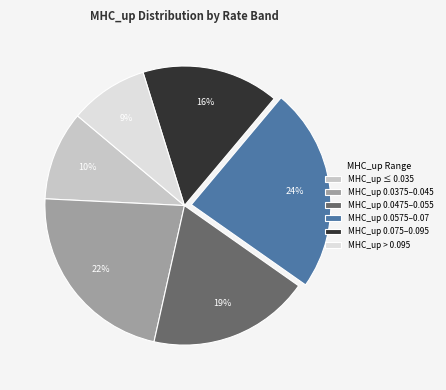

True or false: MHC_up 0.0475–0.055 accounts for 9% of the total.

False